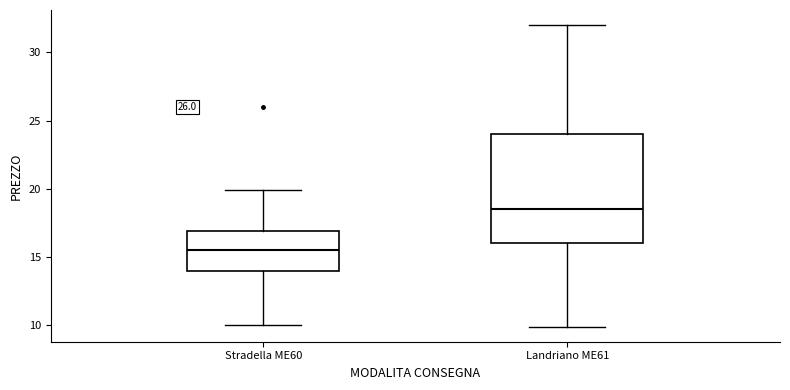

Reading left to right, transcribe this box plot: for each box, give where its median line is, the range the box spans, and where its two whiskers end, as read against the y-axis. The values are not printed on the chart, so give them approximately, as read against the axis.

Stradella ME60: median 15.5, box 14.0 to 17.0, whiskers 10.0 to 20.0
Landriano ME61: median 18.5, box 16.0 to 24.0, whiskers 10.0 to 32.0